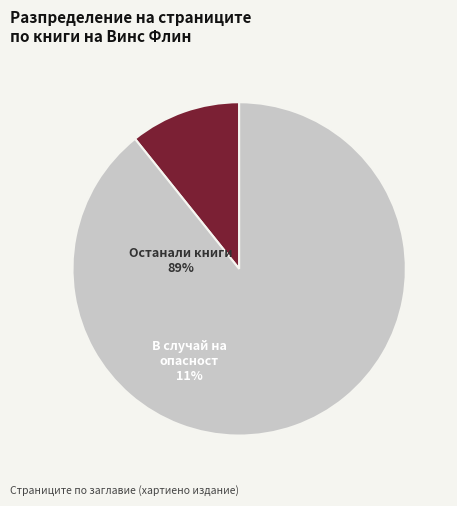

Does any single category account for the majority?

Yes